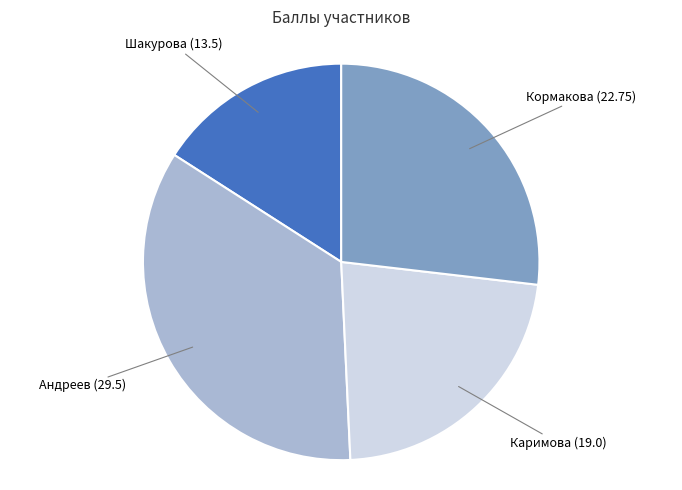

Approximately how many times larger is the value at Каримова (19.0) compared to Андреев (29.5)?

0.6